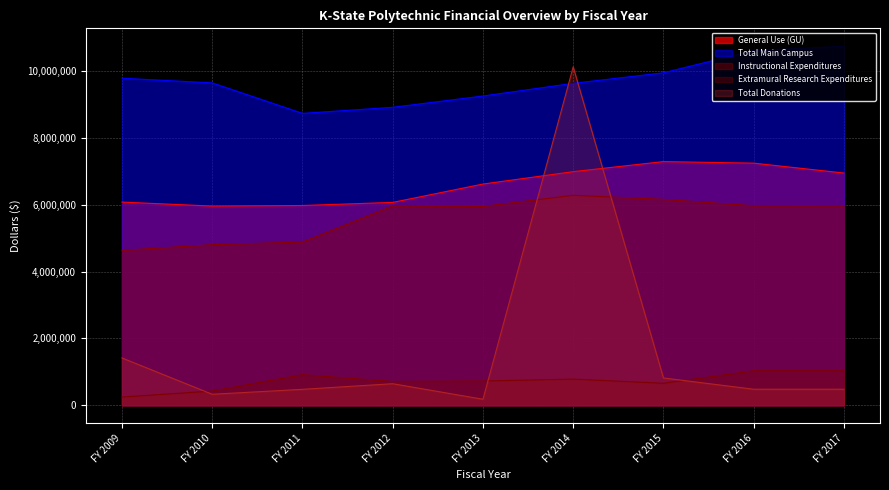

What is the value of the Extramural Research Expenditures point at the 3rd from the left?

915866.4